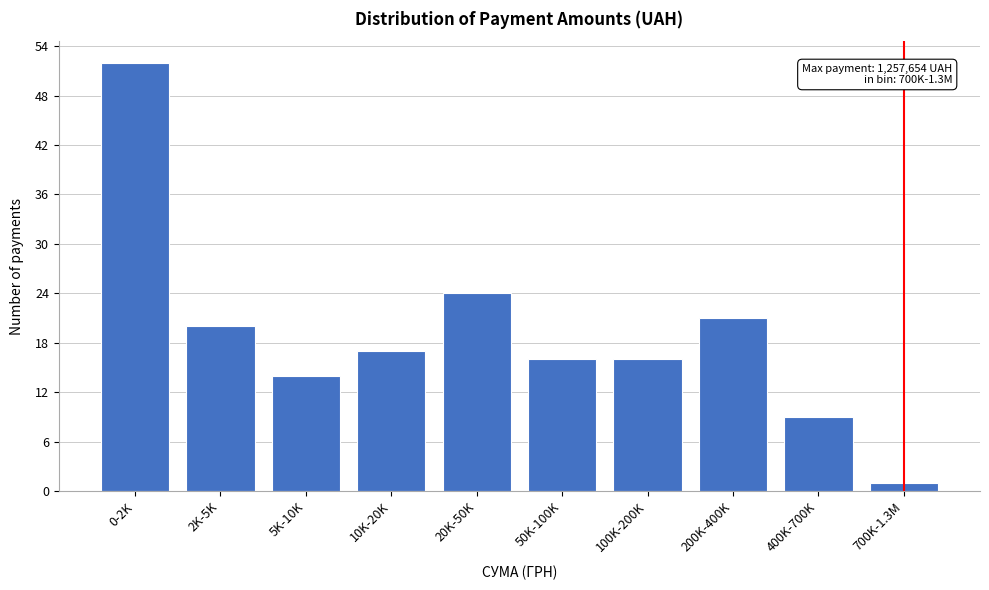

Reading left to right, extract all data points from this chart.

52	20	14	17	24	16	16	21	9	1